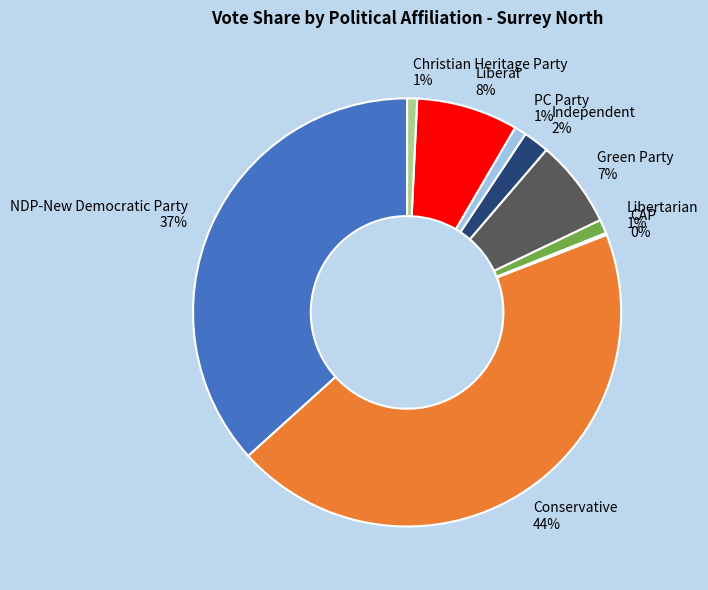

What percentage is the Green Party 7% slice, to the nearest percent?

7%